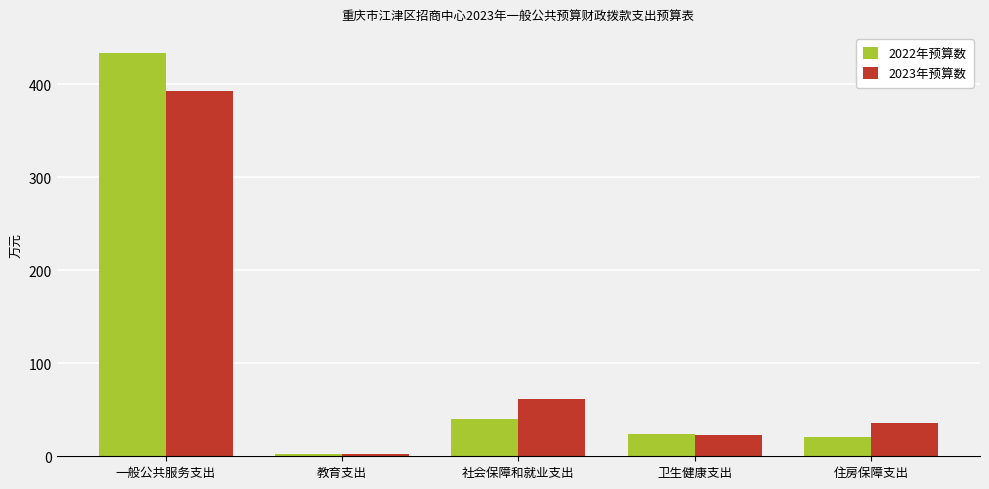

How many values in the 2022年预算数 series are below 23?

2